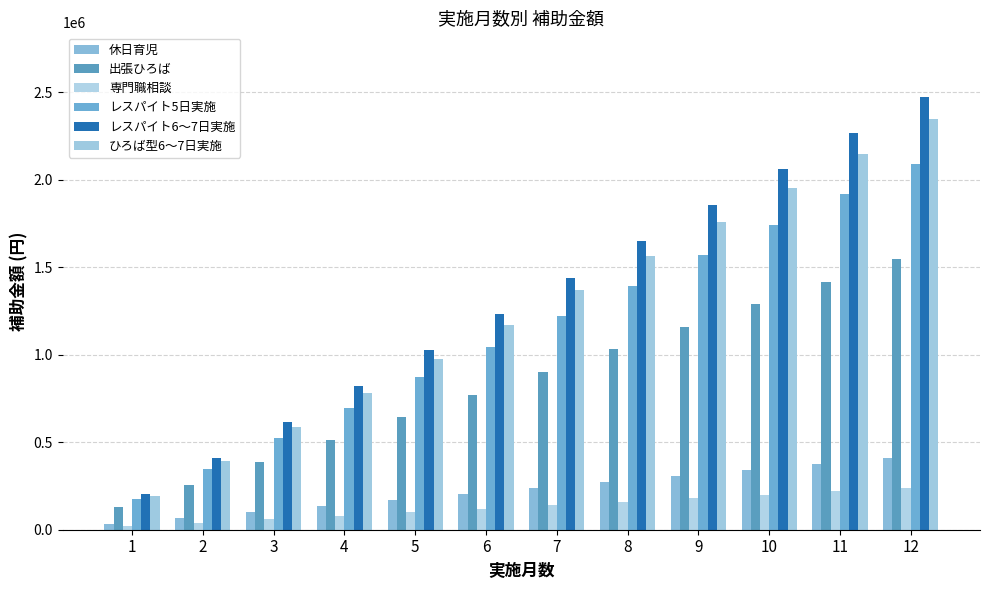

What is the value of the ひろば型6〜7日実施 bar at the 10th from the left?

1955000